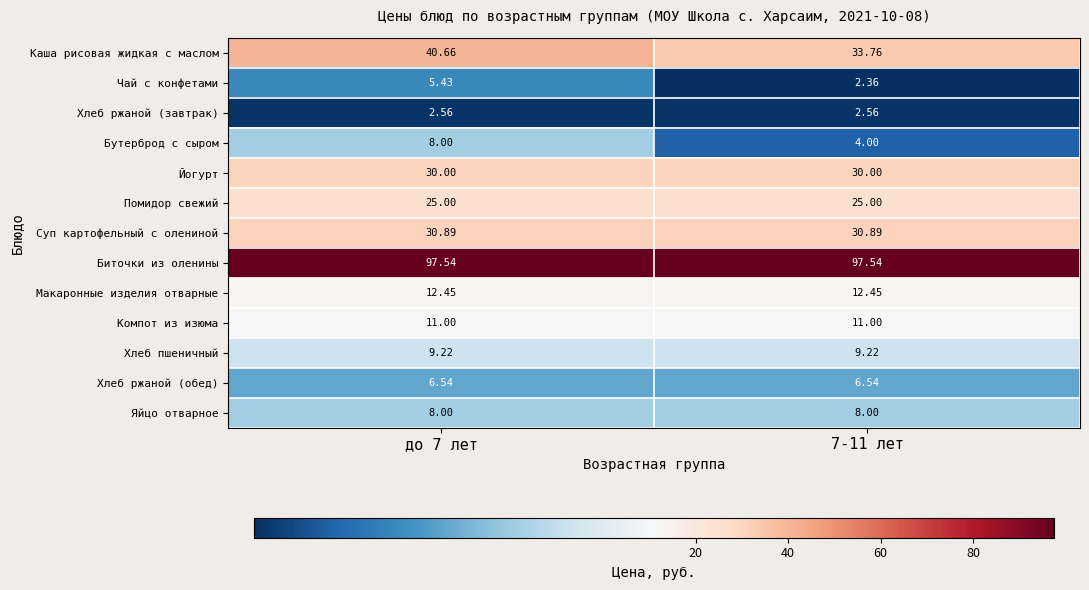

At how many categories does at least one series exceed 76?

2